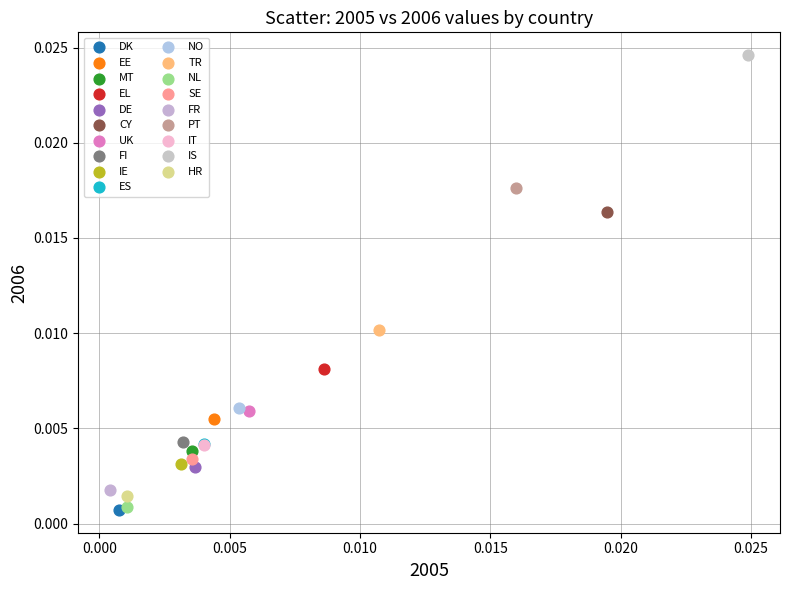

Which series reaches the maximum Y coordinate?

IS